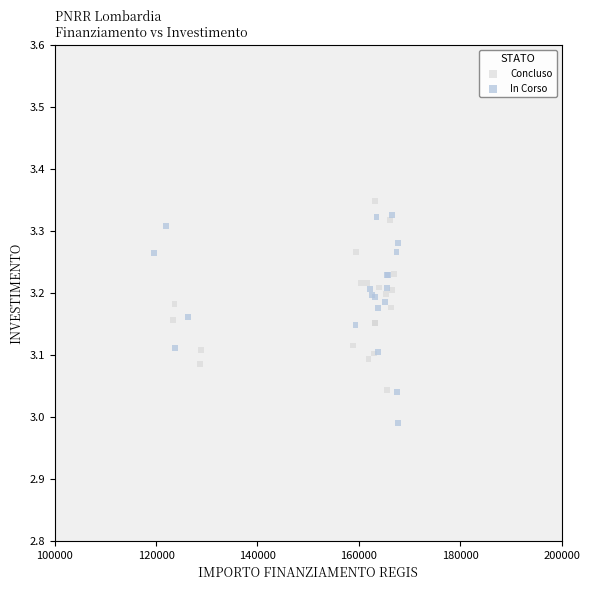

Which series reaches the maximum Y coordinate?

Concluso